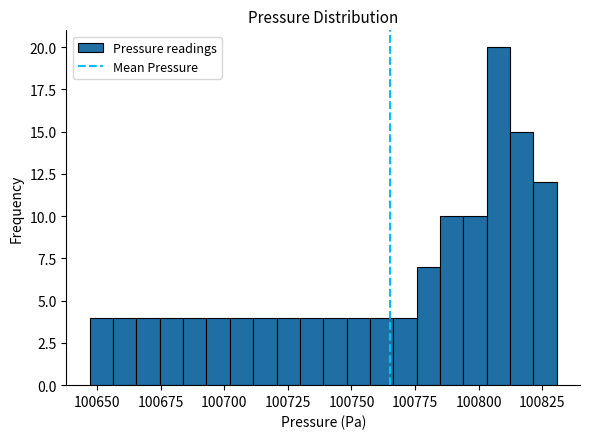

Around what value on the x-axis is the tallest bar? Give the approximate position of its centre, as read against the axis.

100810